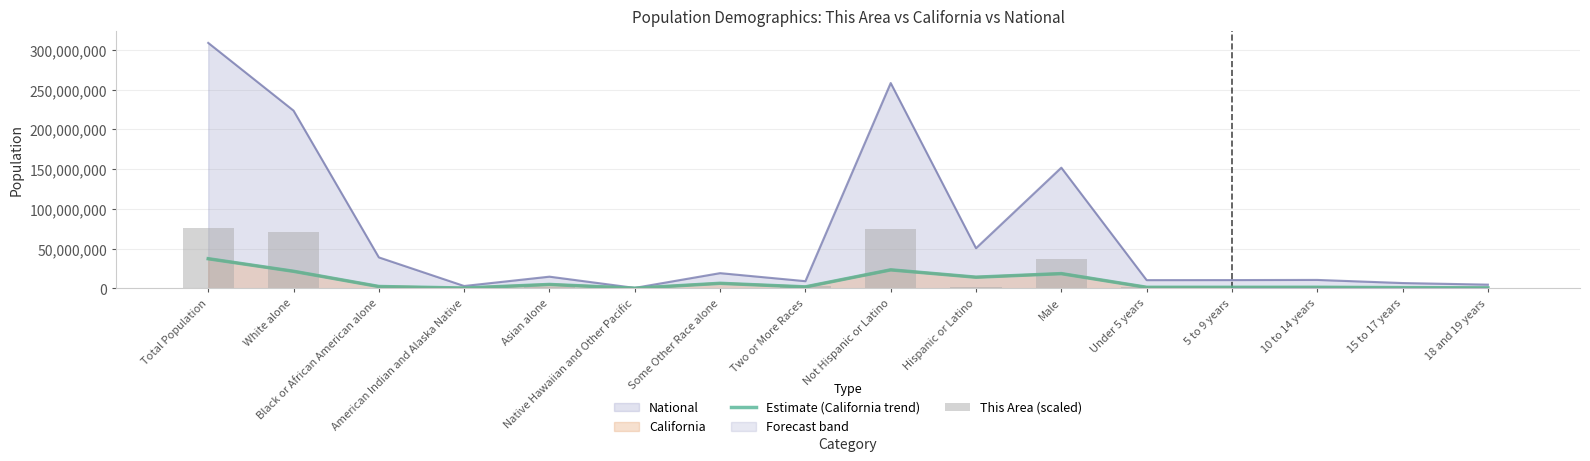

Between Two or More Races and Black or African American alone, which is larger?

Black or African American alone